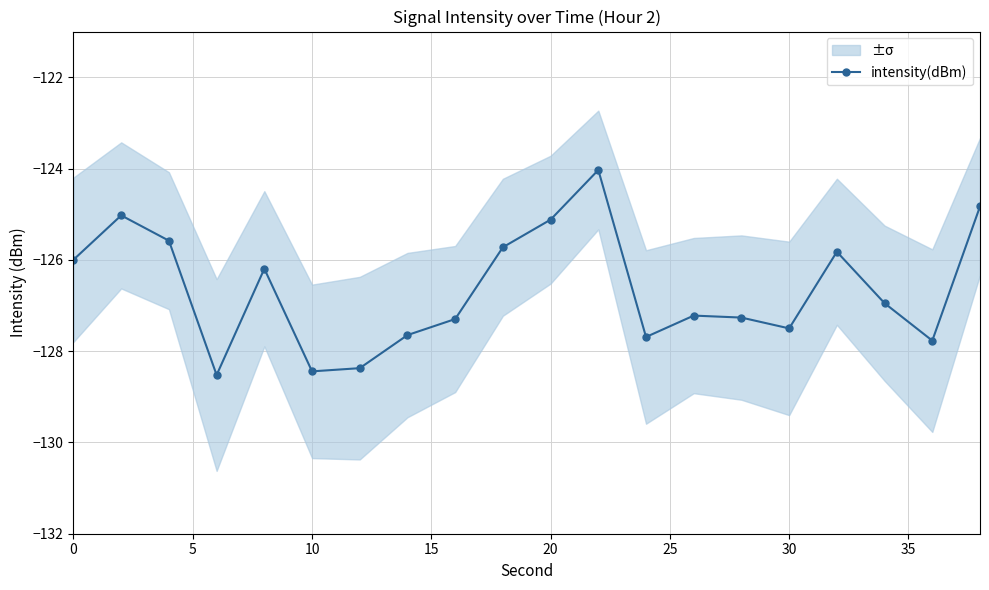

How many interior local valleys does the intensity(dBm) series have?

5